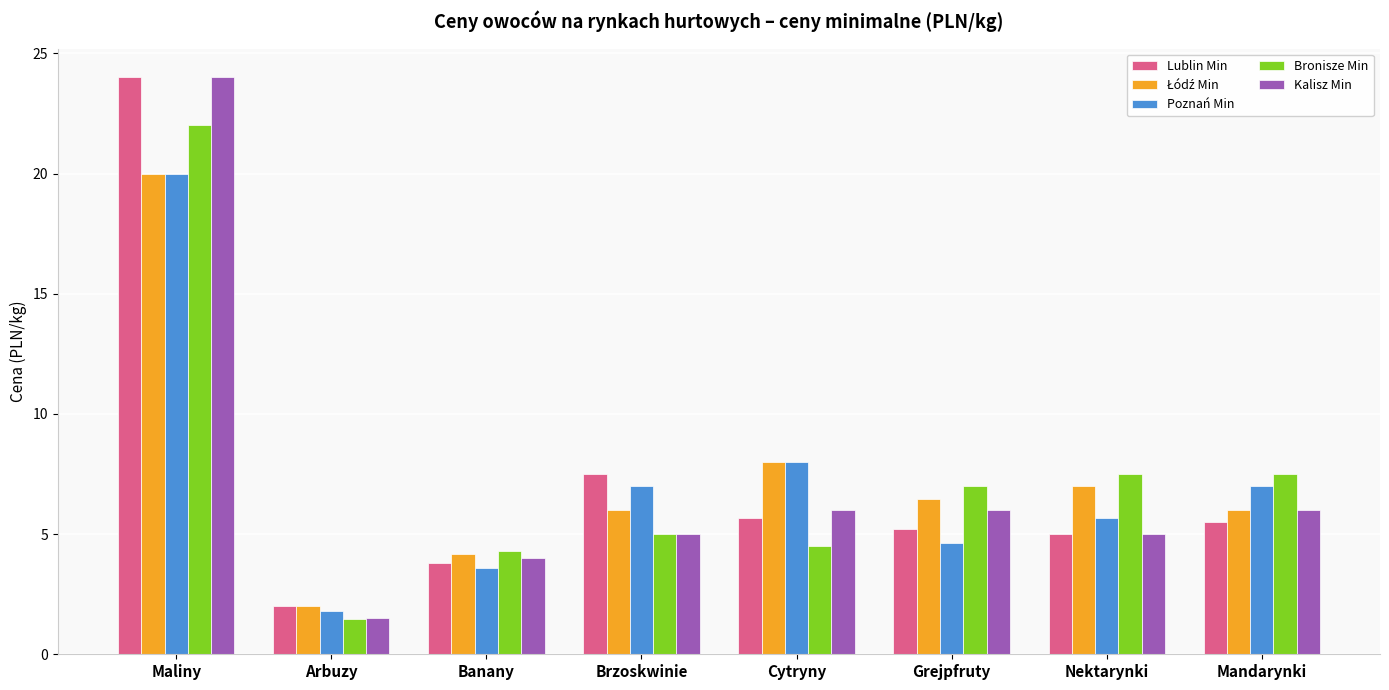

What is the spread (max minus min) of values at Grejpfruty?

2.4